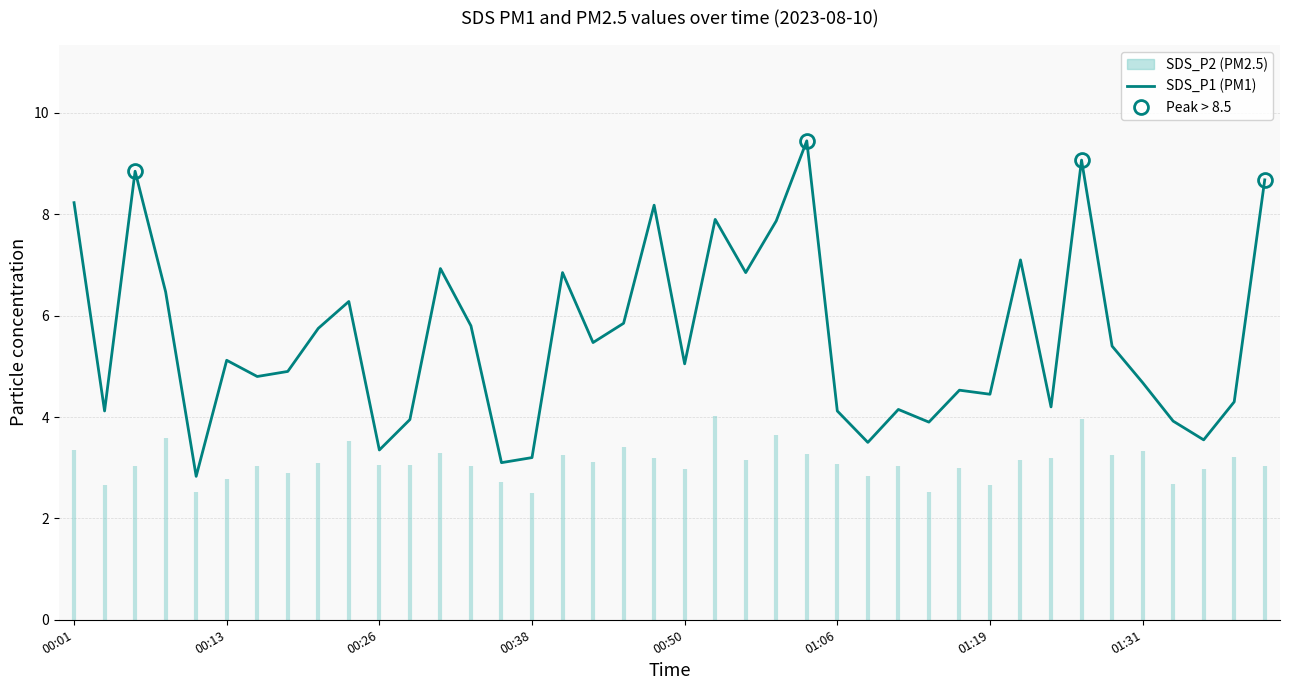

What is the minimum value for SDS_P1 (PM1)?

2.8